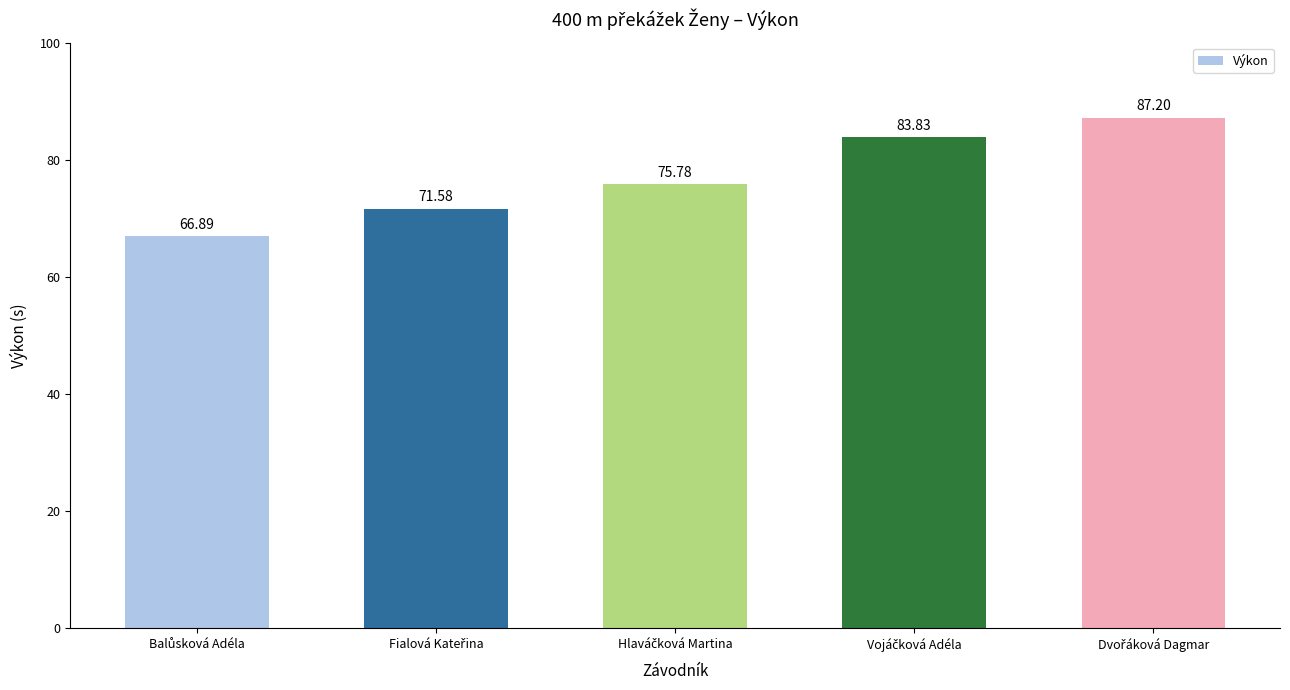

What is the average value?

77.1